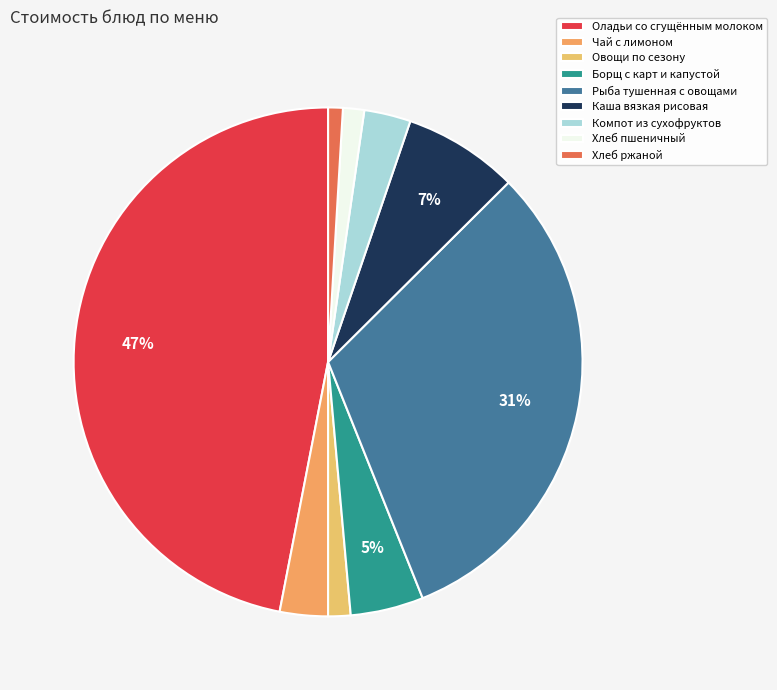

Which category has the biggest portion of the pie?

Оладьи со сгущённым молоком